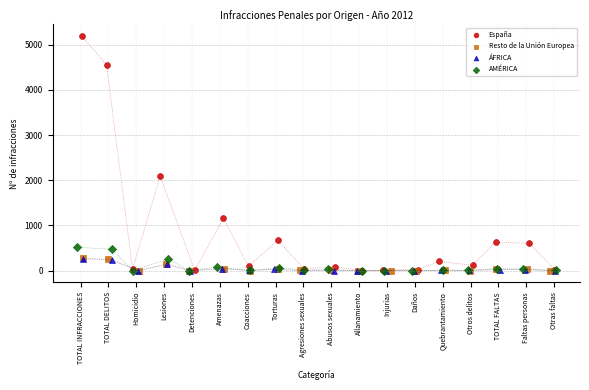

Which series contains the highest Y value?

España